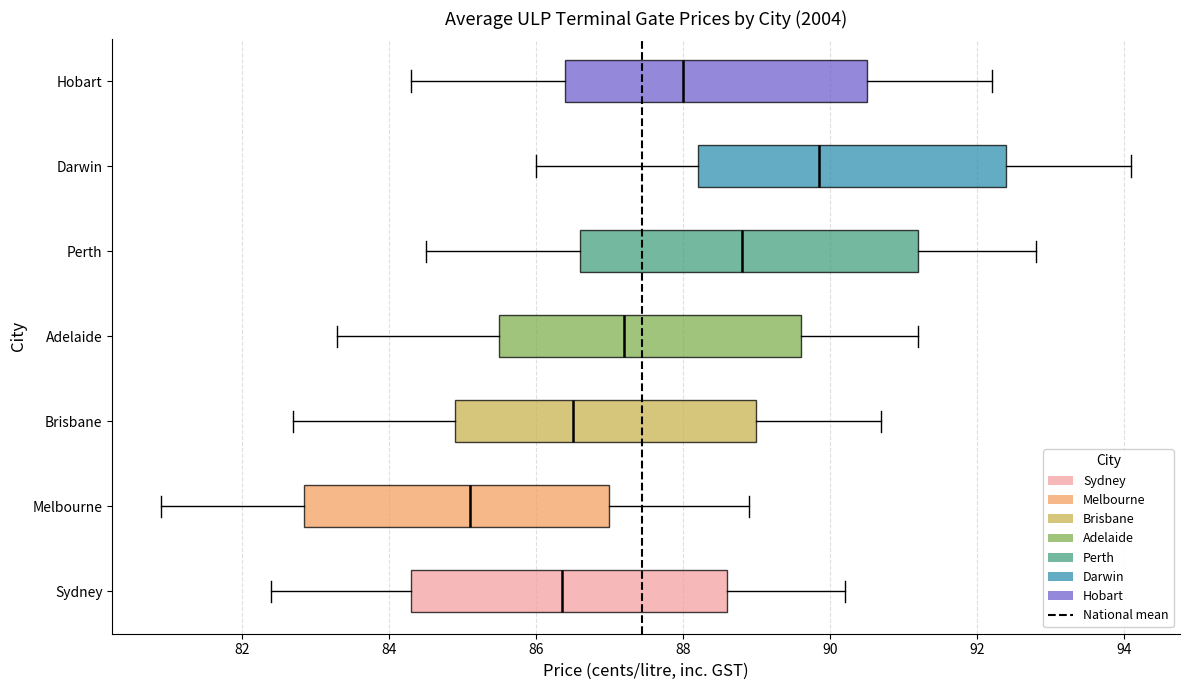

Which box has the furthest to the left median line?

Melbourne